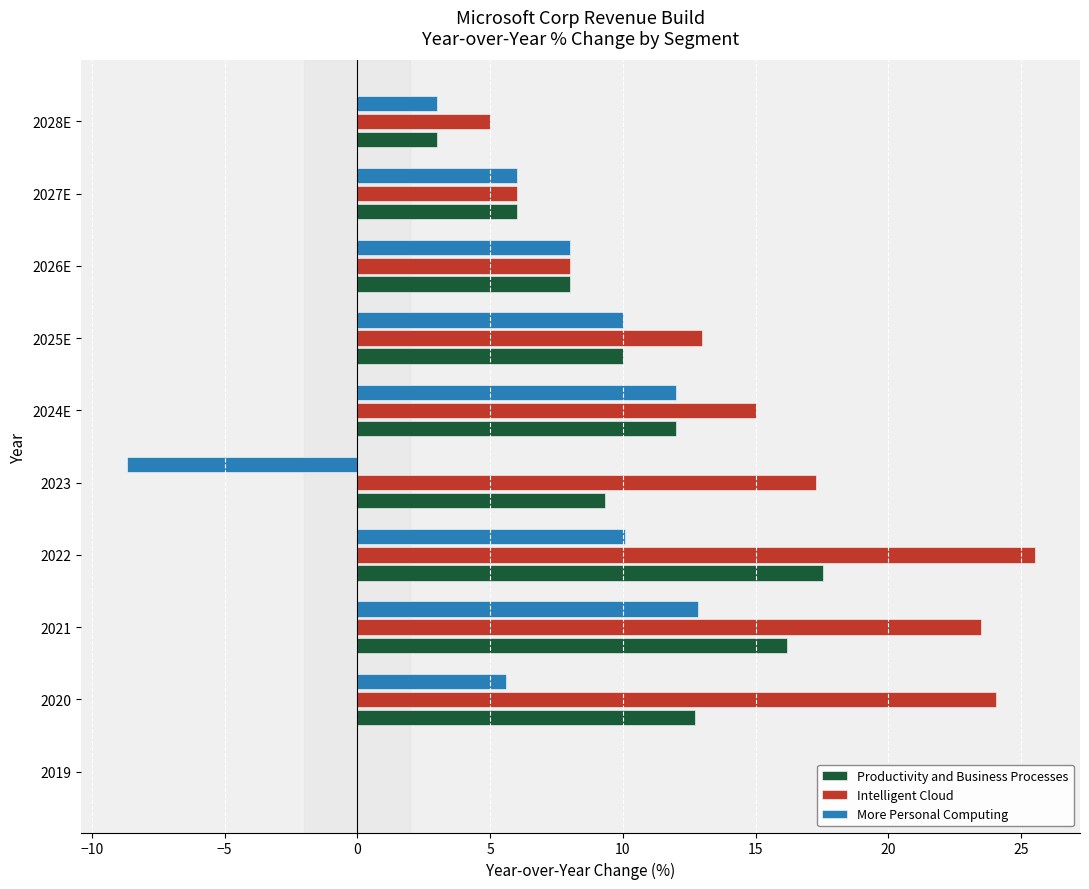

What are all the series names shown in the legend?

Productivity and Business Processes, Intelligent Cloud, More Personal Computing